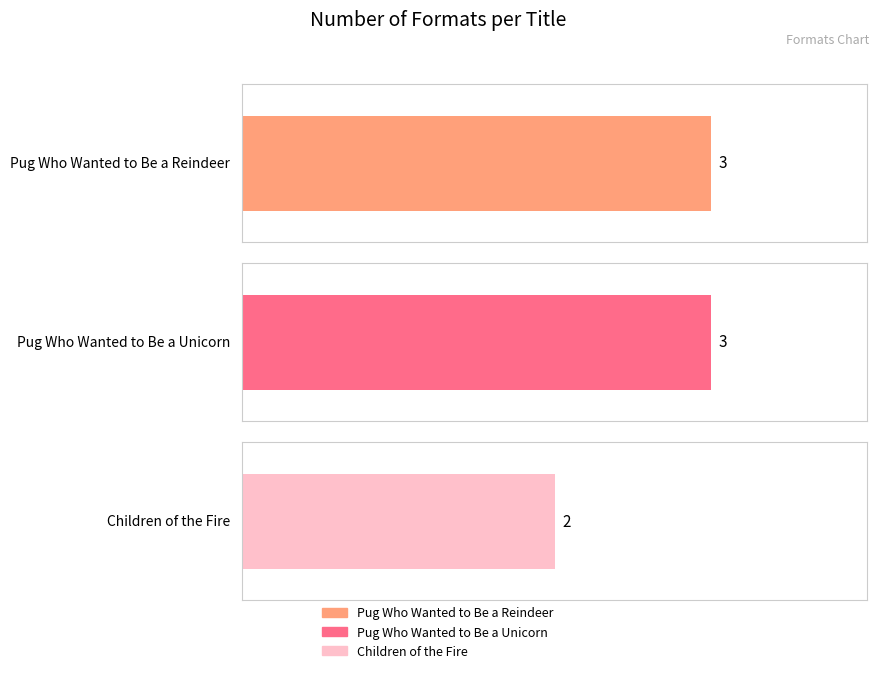

What is the label of the 2nd bar from the right?

Pug Who Wanted to Be a Unicorn